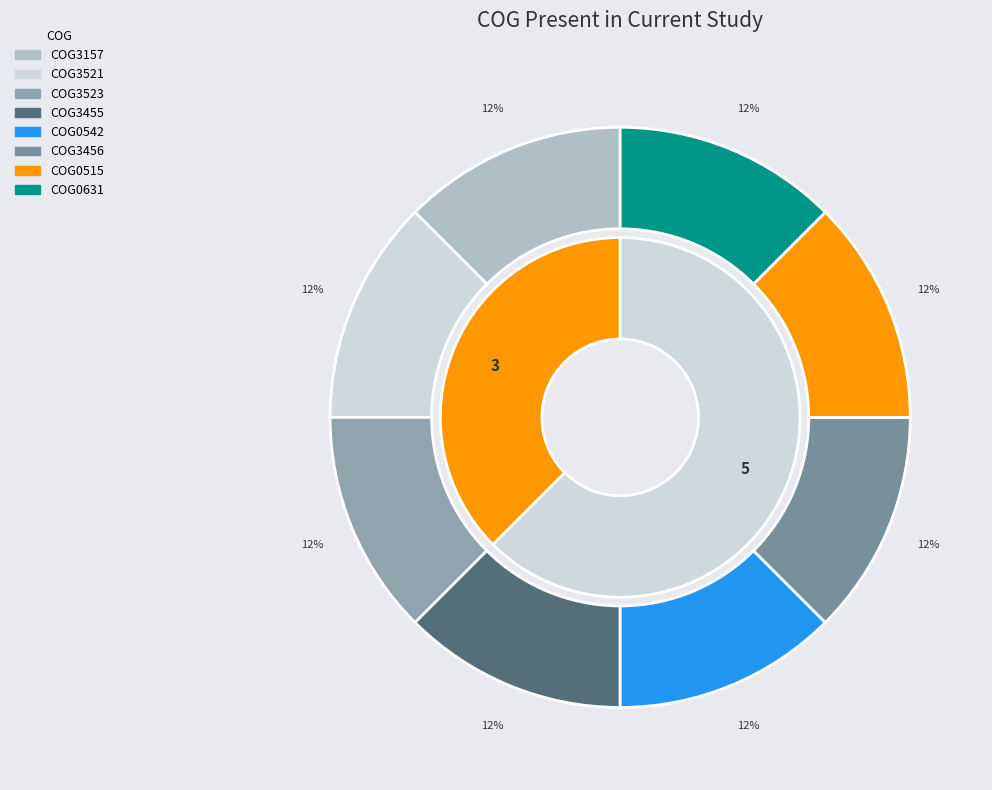

Is there any slice that represents more than half of the pie?

No